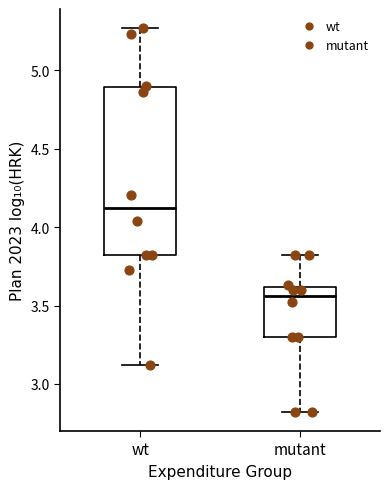

Which box has the highest median line?

wt